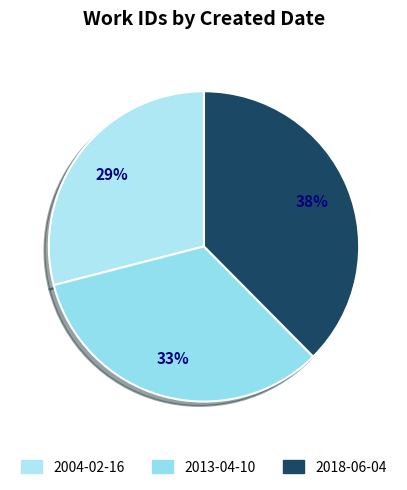

What is the largest slice in the pie chart?

2018-06-04